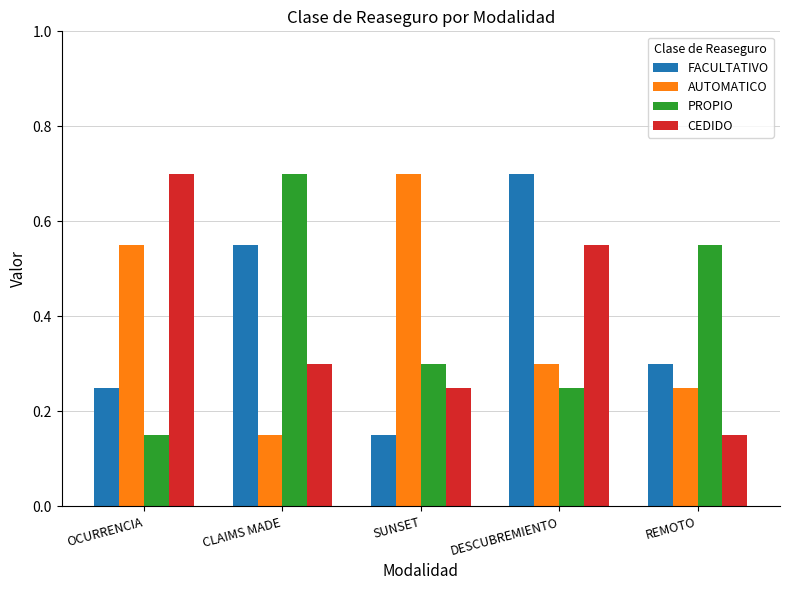

Rank the series at DESCUBREMIENTO from lowest to highest value.

PROPIO, AUTOMATICO, CEDIDO, FACULTATIVO